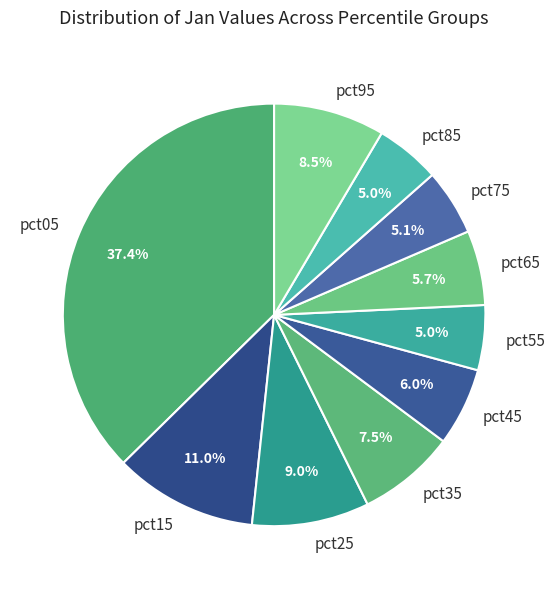

True or false: pct55 accounts for 5% of the total.

True